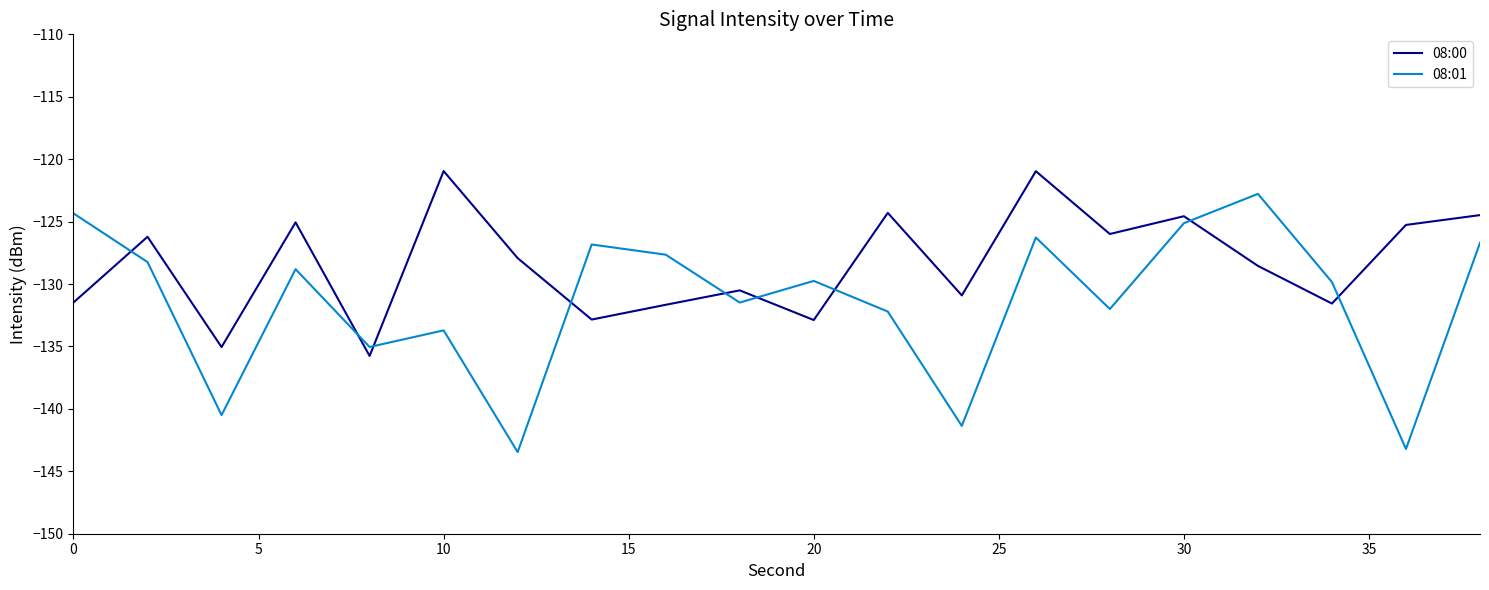

Which series has the largest range (max minus min)?

08:01